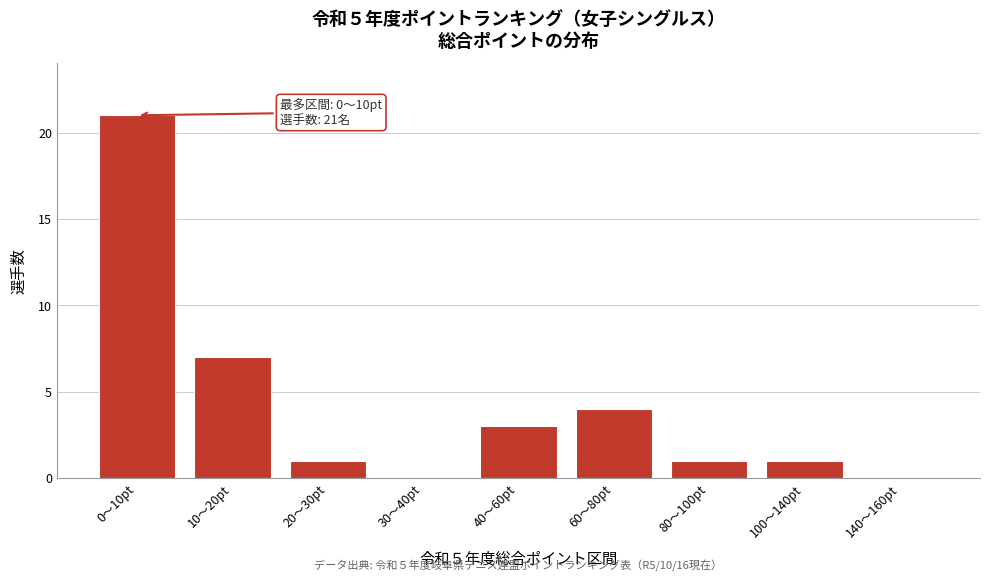

Reading right to left, list all the values displayed in this chart.

140〜160pt=0	100〜140pt=1	80〜100pt=1	60〜80pt=4	40〜60pt=3	30〜40pt=0	20〜30pt=1	10〜20pt=7	0〜10pt=21